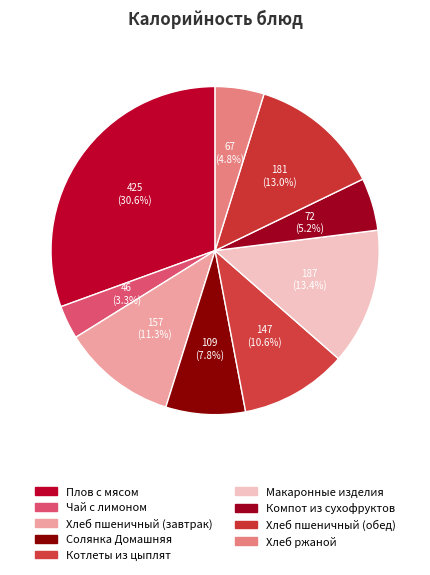

Is it true that Макаронные изделия is 24% of the pie?

False